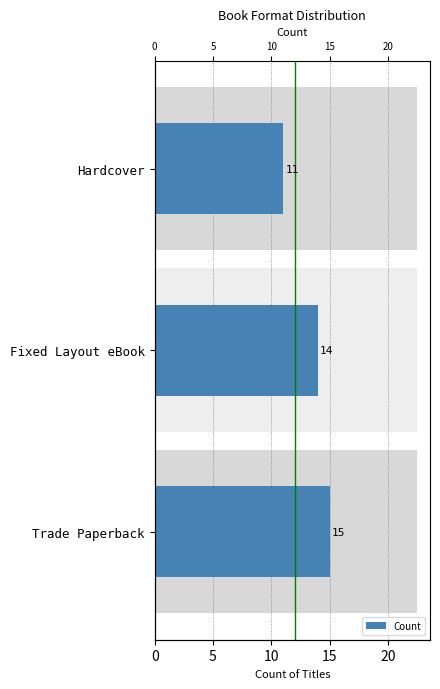

What is the value of the 1st bar from the left?

15